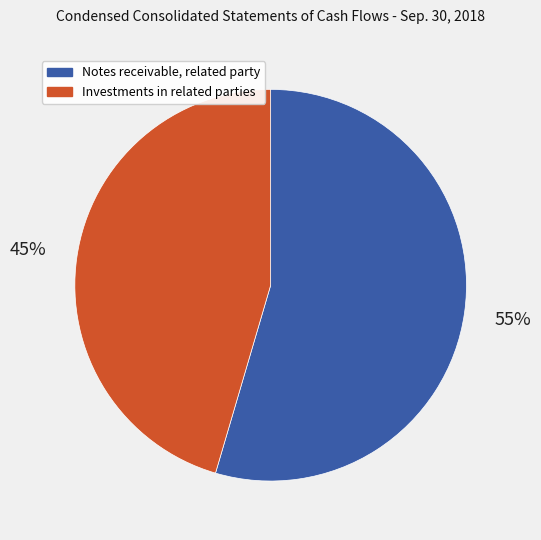

To the nearest percent, what is the combined percentage of Investments in related parties and Notes receivable, related party?

100%